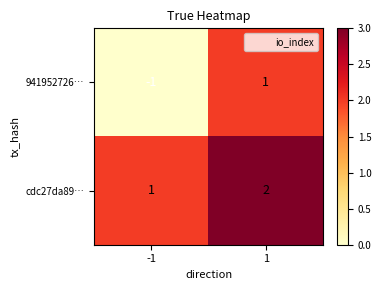

What is the total value across all series at 1?

3